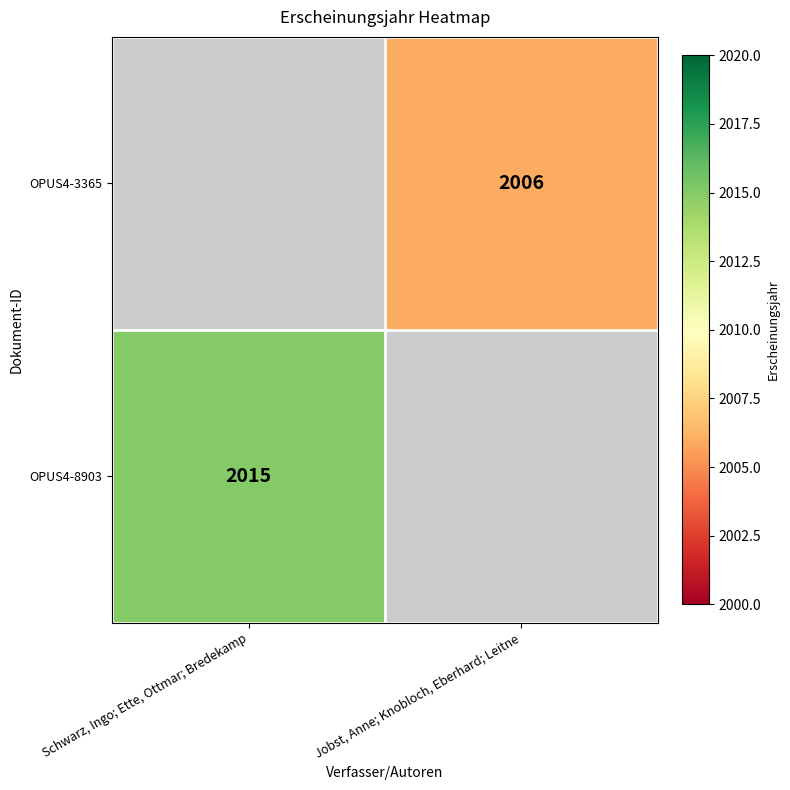

Is the value of OPUS4-3365 at Jobst, Anne; Knobloch, Eberhard; Leitne greater than the value of OPUS4-8903 at Schwarz, Ingo; Ette, Ottmar; Bredekamp?

No